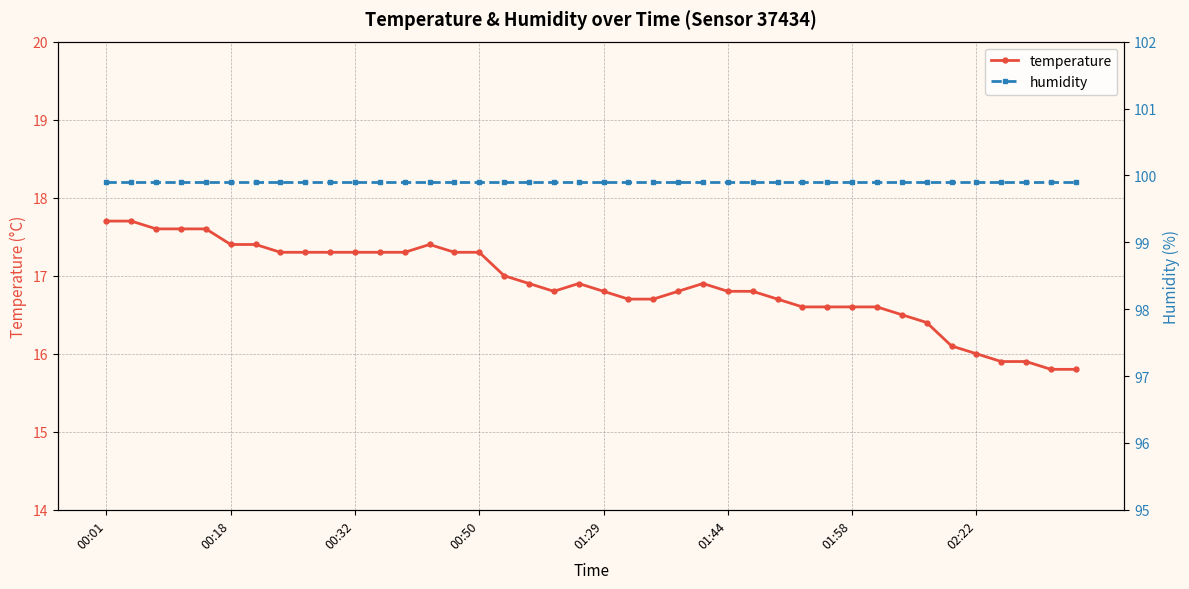

What is the maximum value shown in the chart?

99.9